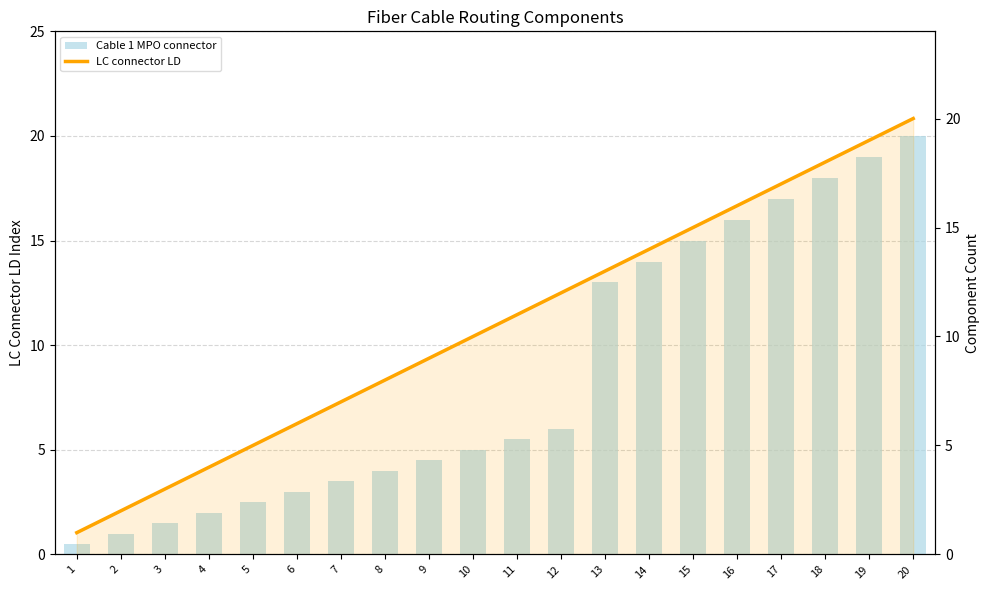

The Cable 1 MPO connector series shows 1.8 at 2. True or false?

False